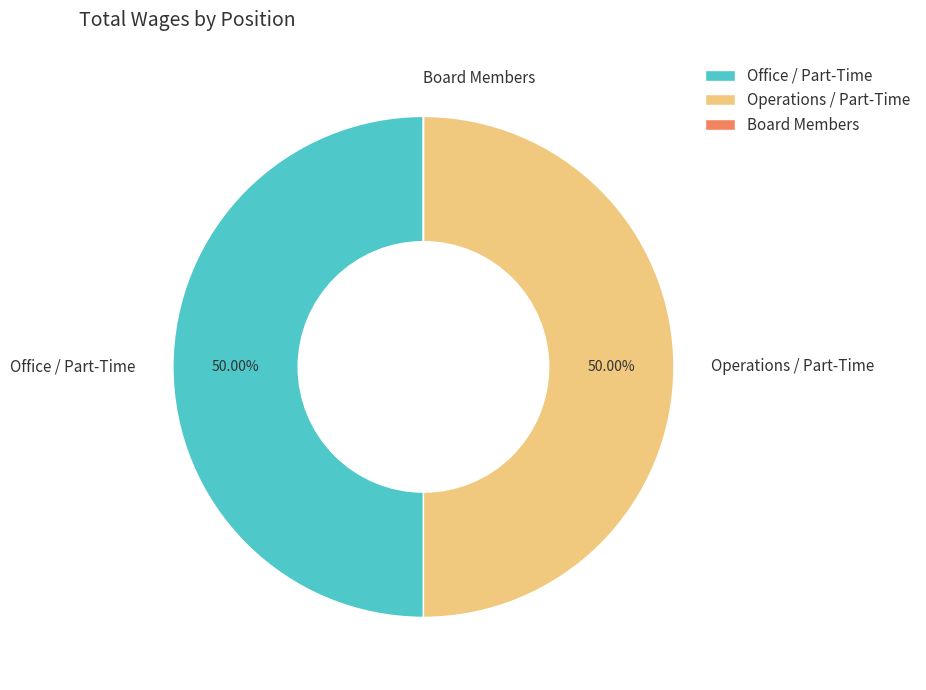

Do Office / Part-Time and Operations / Part-Time together represent more than half of the pie?

Yes